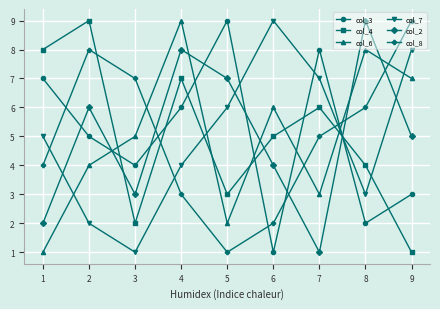

How many lines are shown in the chart?

6